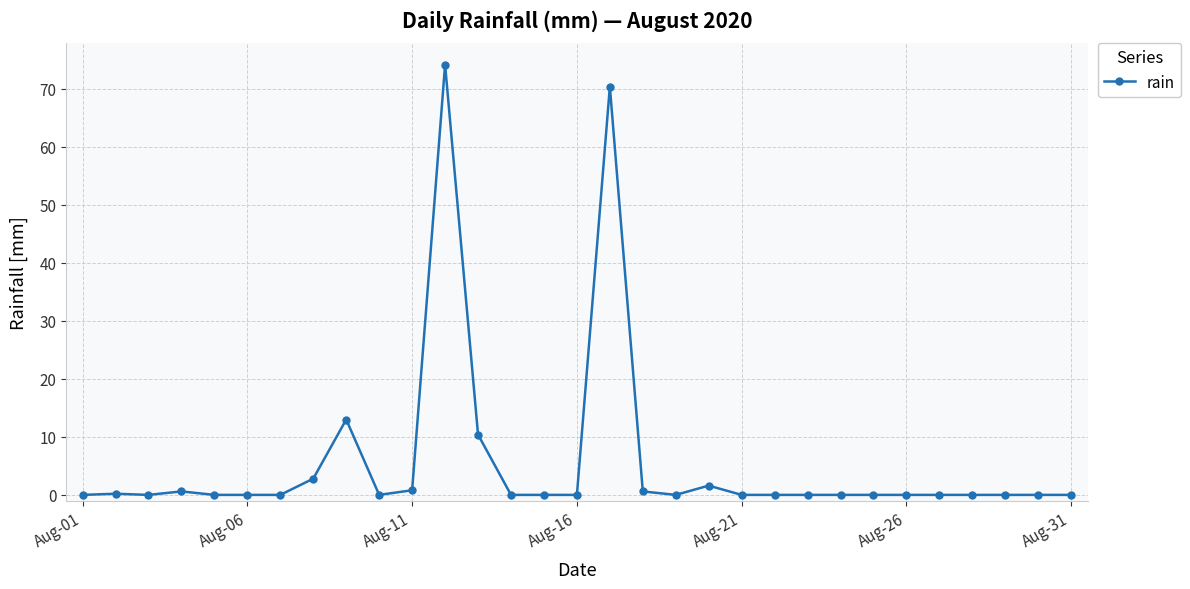

How many lines are shown in the chart?

1